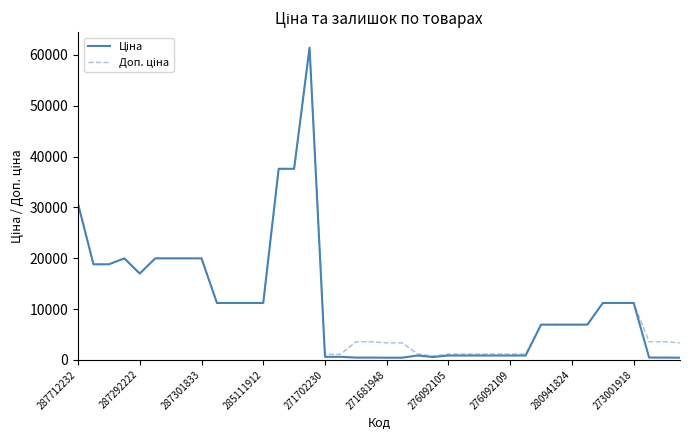

What is the maximum value shown in the chart?

61434.3